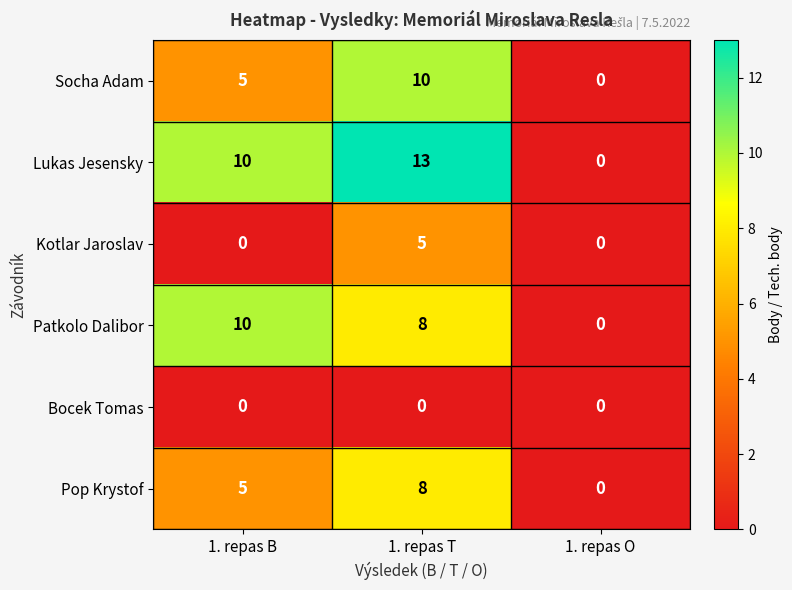

What is the difference between the maximum and minimum values in the Lukas Jesensky series?

13